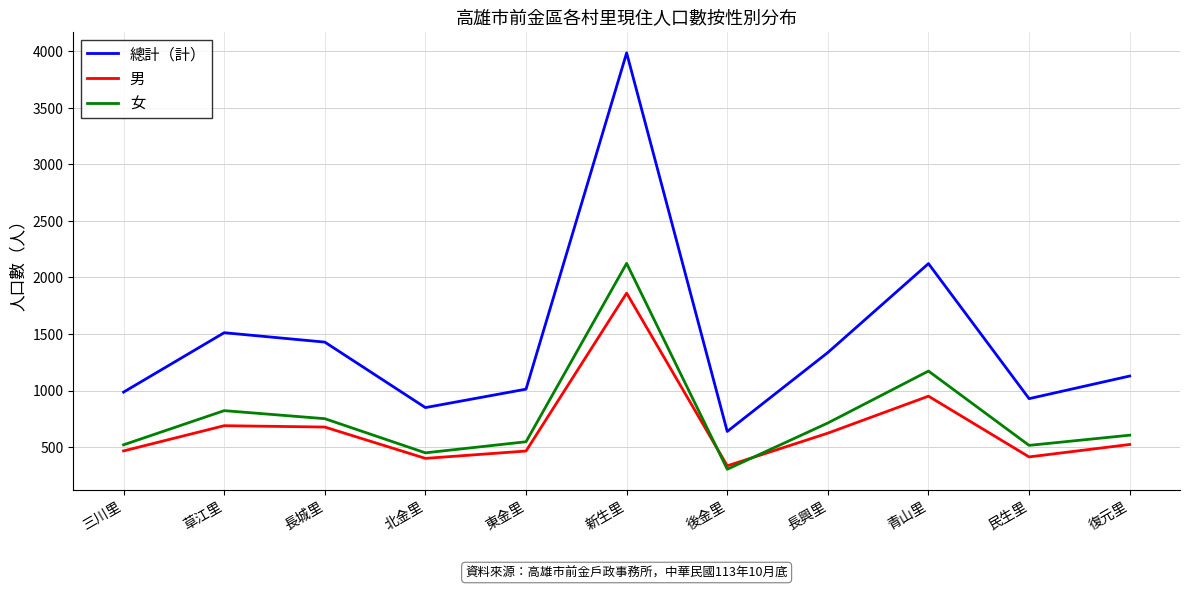

What is the spread (max minus min) of values at 青山里?

1172